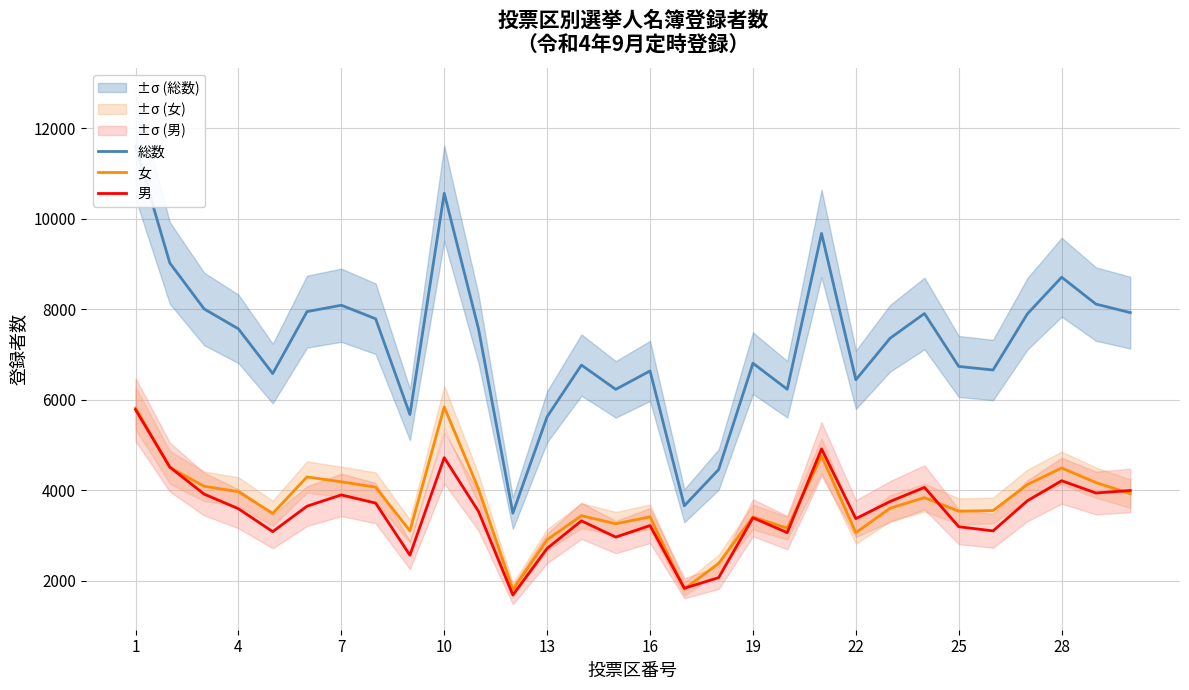

What is the minimum value for 男?

1689